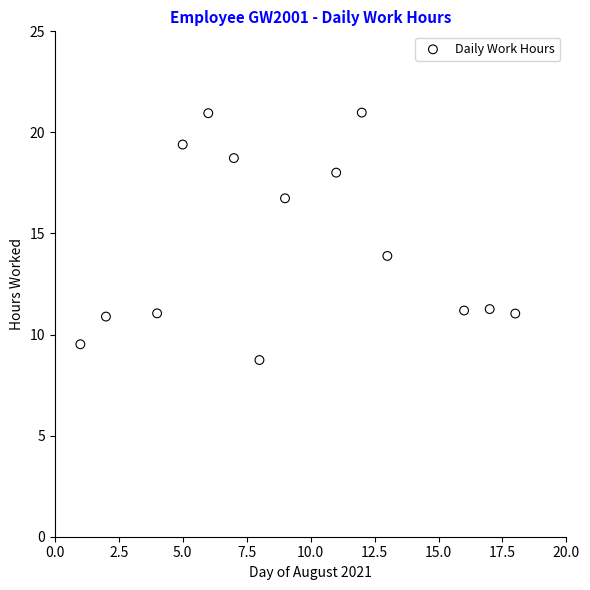

What is the range of Y values (max minus min)?

12.2